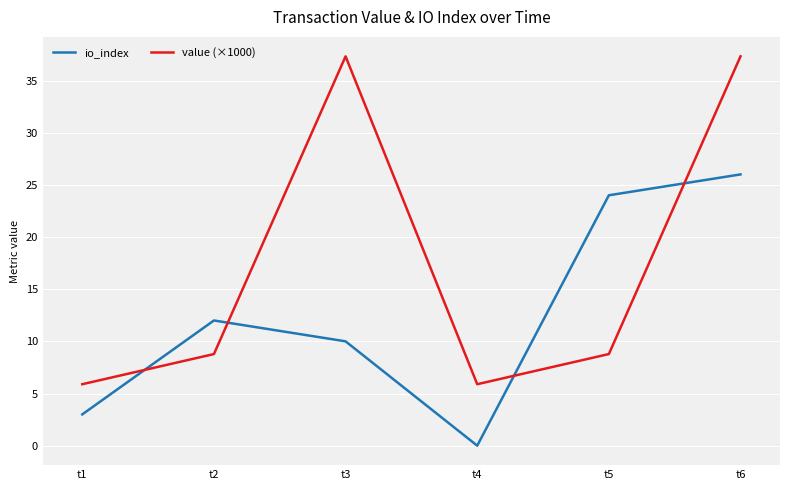

What is the average value of the io_index series?

12.5